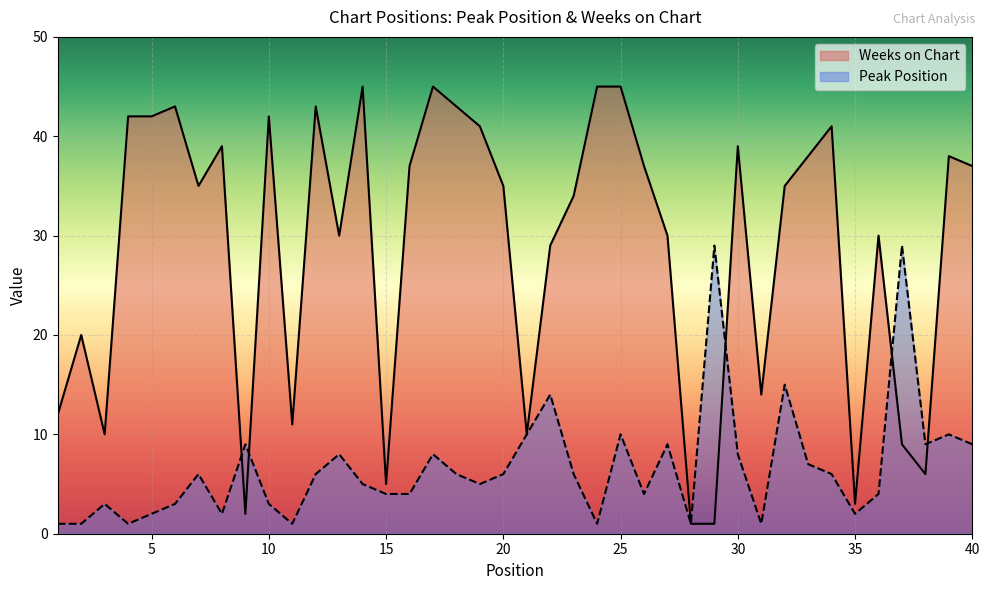

Reading left to right, transcribe all the data shown in this chart.

Peak Position: 1=1	2=1	3=3	4=1	5=2	6=3	7=6	8=2	9=9	10=3	11=1	12=6	13=8	14=5	15=4	16=4	17=8	18=6	19=5	20=6	21=10	22=14	23=6	24=1	25=10	26=4	27=9	28=1	29=29	30=8	31=1	32=15	33=7	34=6	35=2	36=4	37=29	38=9	39=10	40=9
Weeks on Chart: 1=12	2=20	3=10	4=42	5=42	6=43	7=35	8=39	9=2	10=42	11=11	12=43	13=30	14=45	15=5	16=37	17=45	18=43	19=41	20=35	21=10	22=29	23=34	24=45	25=45	26=37	27=30	28=1	29=1	30=39	31=14	32=35	33=38	34=41	35=3	36=30	37=9	38=6	39=38	40=37